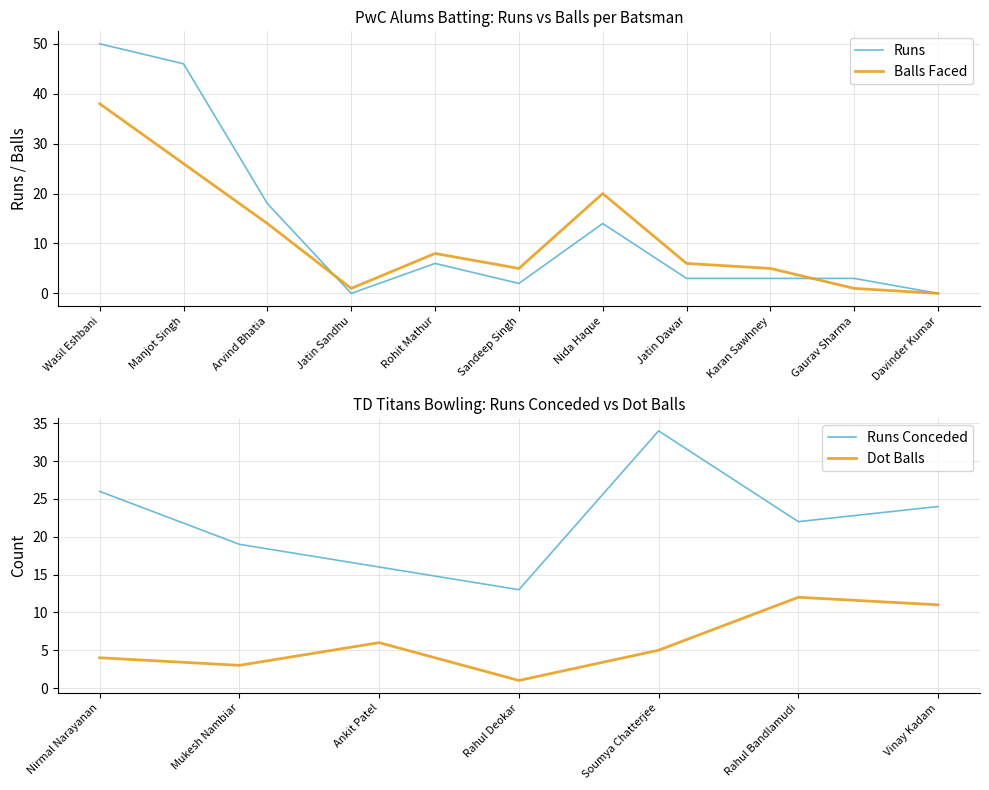

At how many categories does at least one series exceed 15?

4